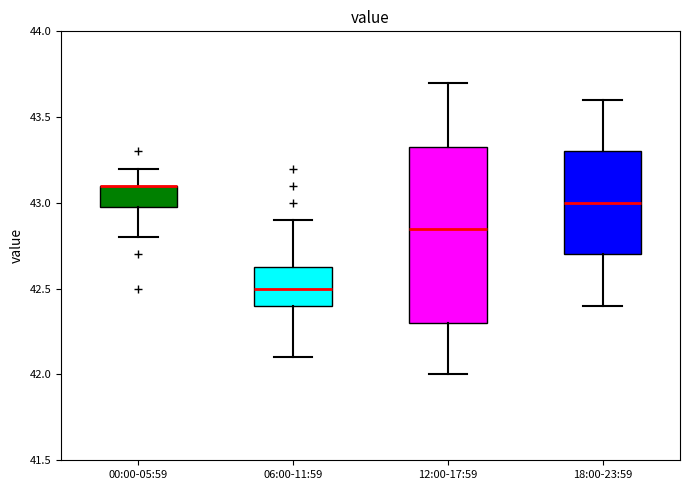

Reading left to right, transcribe this box plot: for each box, give where its median line is, the range the box spans, and where its two whiskers end, as read against the y-axis. The values are not printed on the chart, so give them approximately, as read against the axis.

00:00-05:59: median 43.10 (drawn on the box's upper edge), box 43.00 to 43.10, whiskers 42.80 to 43.20
06:00-11:59: median 42.50, box 42.40 to 42.65, whiskers 42.10 to 42.90
12:00-17:59: median 42.85, box 42.30 to 43.35, whiskers 42.00 to 43.70
18:00-23:59: median 43.00, box 42.70 to 43.30, whiskers 42.40 to 43.60